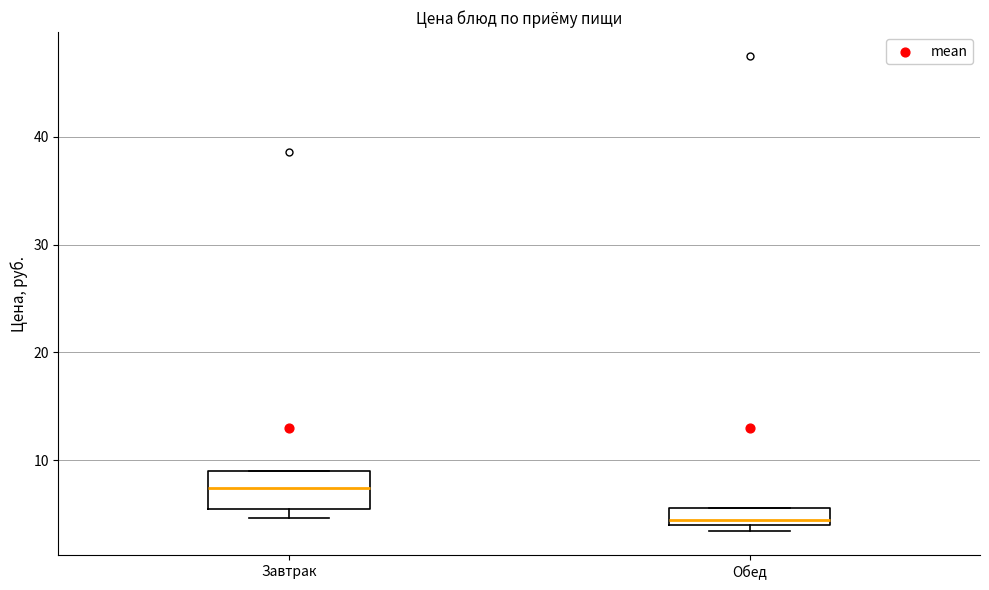

Reading left to right, transcribe this box plot: for each box, give where its median line is, the range the box spans, and where its two whiskers end, as read against the y-axis. The values are not printed on the chart, so give them approximately, as read against the axis.

Завтрак: median 7, box 5 to 9, whiskers 5 (just below the box's lower edge) to 9
Обед: median 4 (just above the box's lower edge), box 4 to 6, whiskers 3 to 6